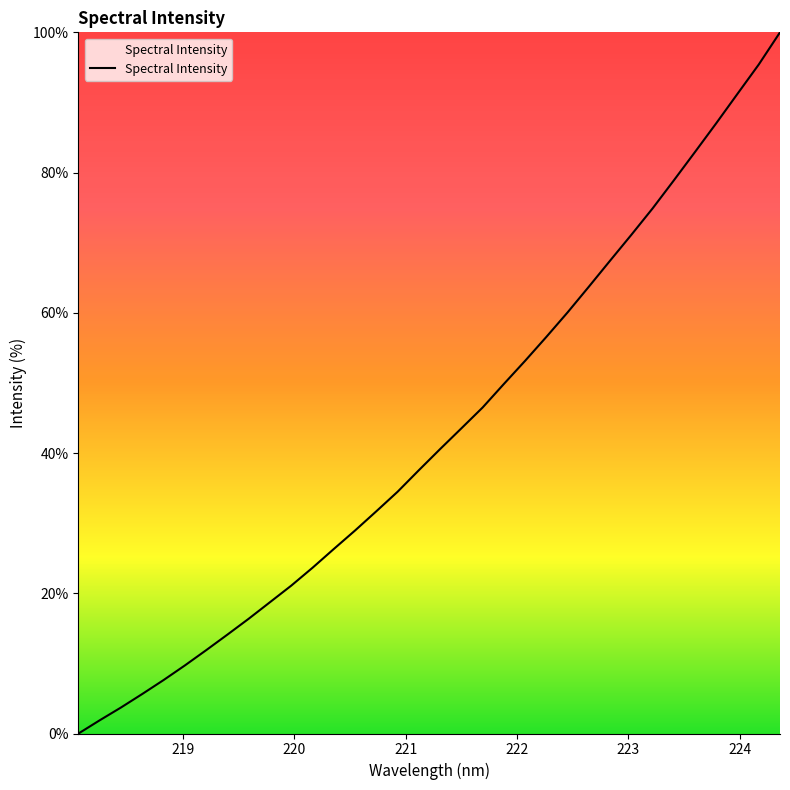

What is the difference between the maximum and minimum values?

100.0